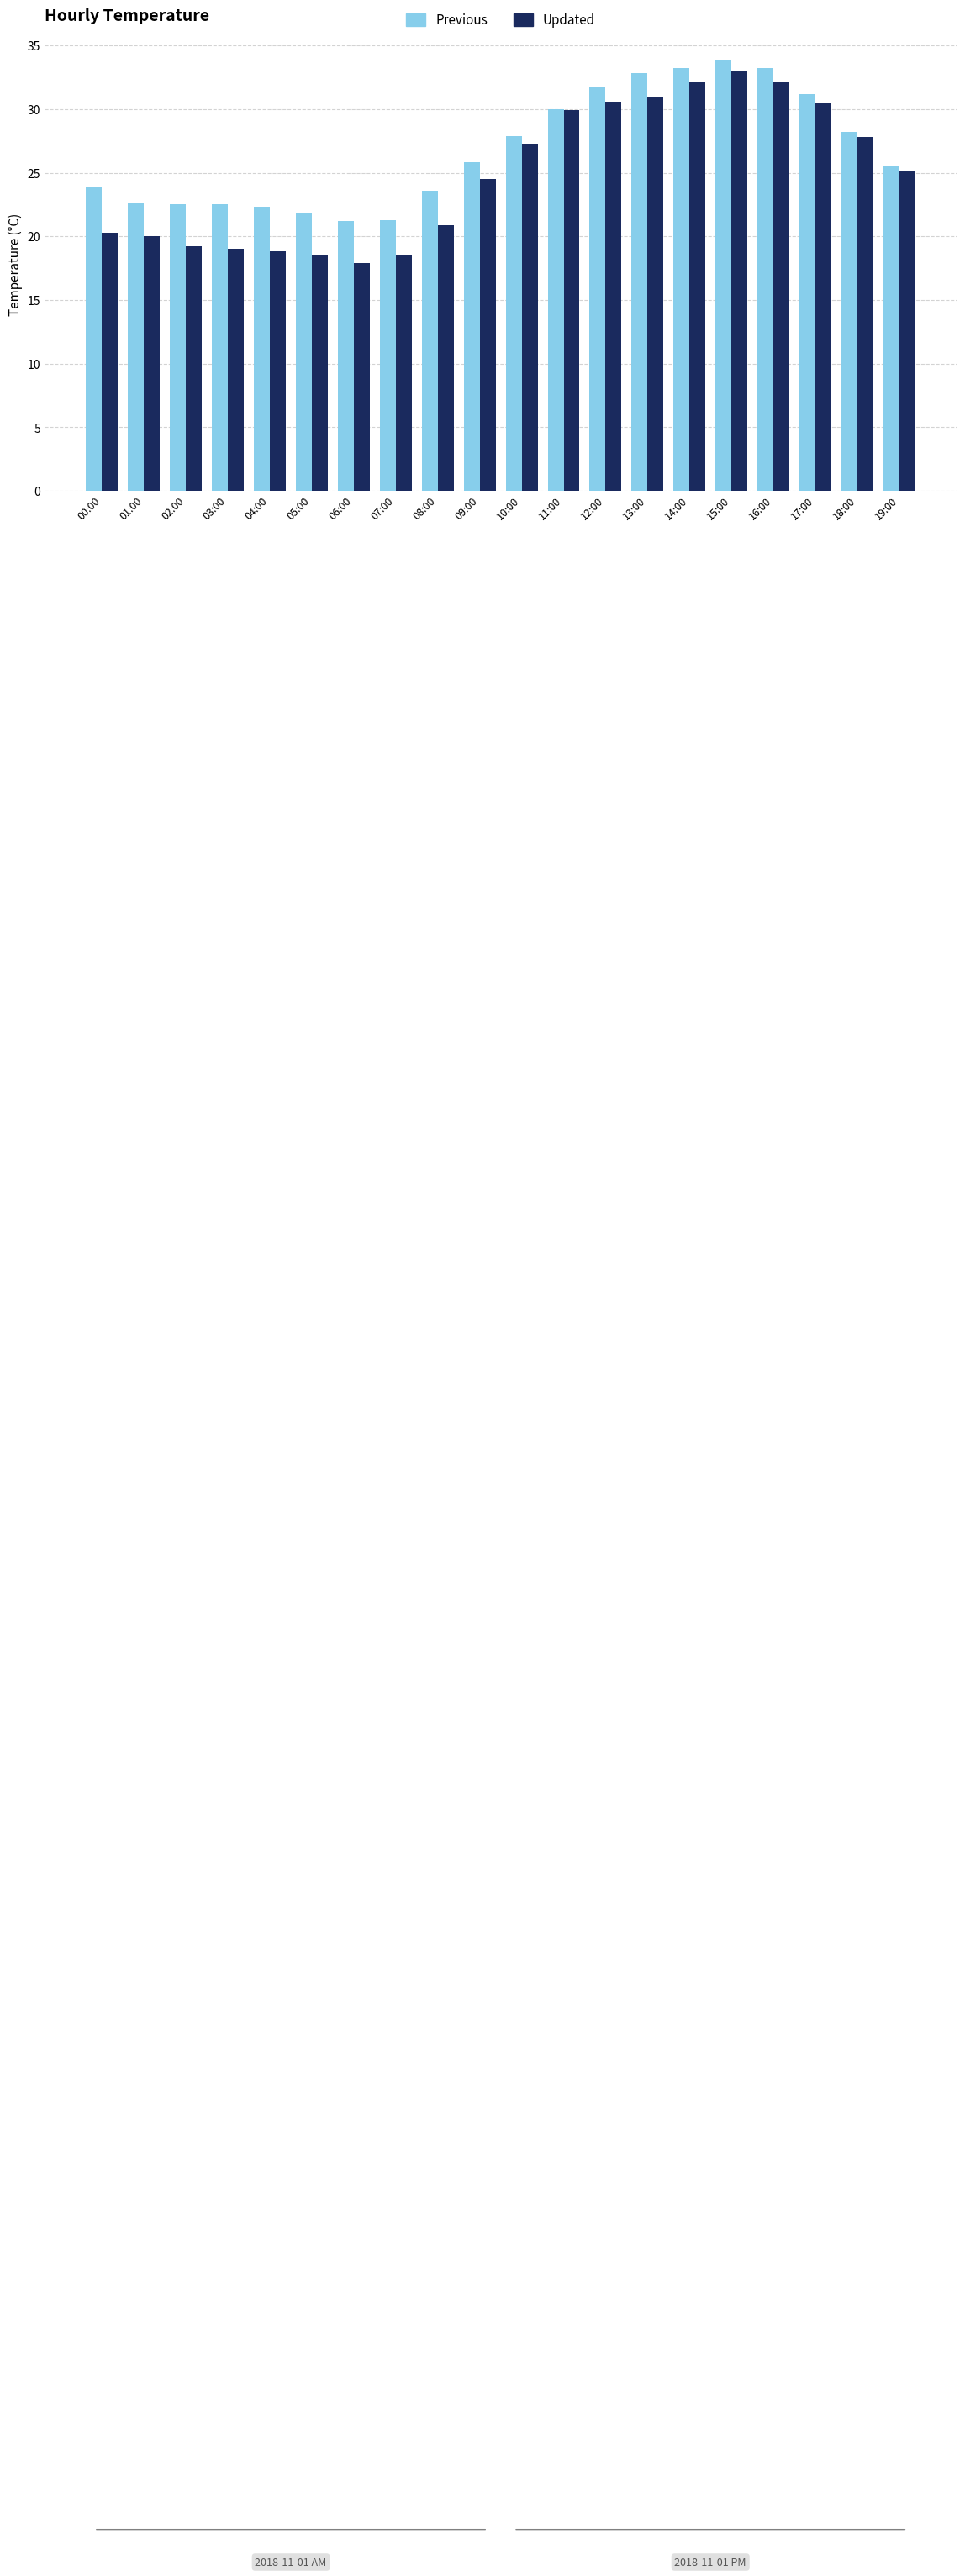

What is the difference between the Previous values at 03:00 and 17:00?

8.7